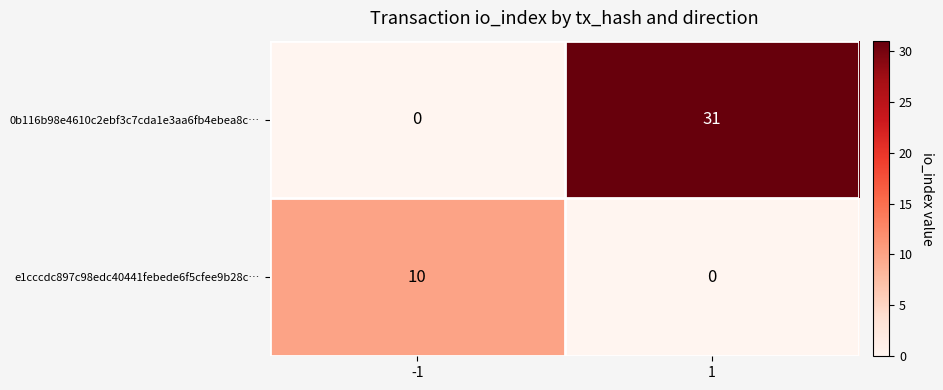

Reading right to left, extract all data points from this chart.

0b116b98e4610c2ebf3c7cda1e3aa6fb4ebea8c…: 31	0
e1cccdc897c98edc40441febede6f5cfee9b28c…: 0	10